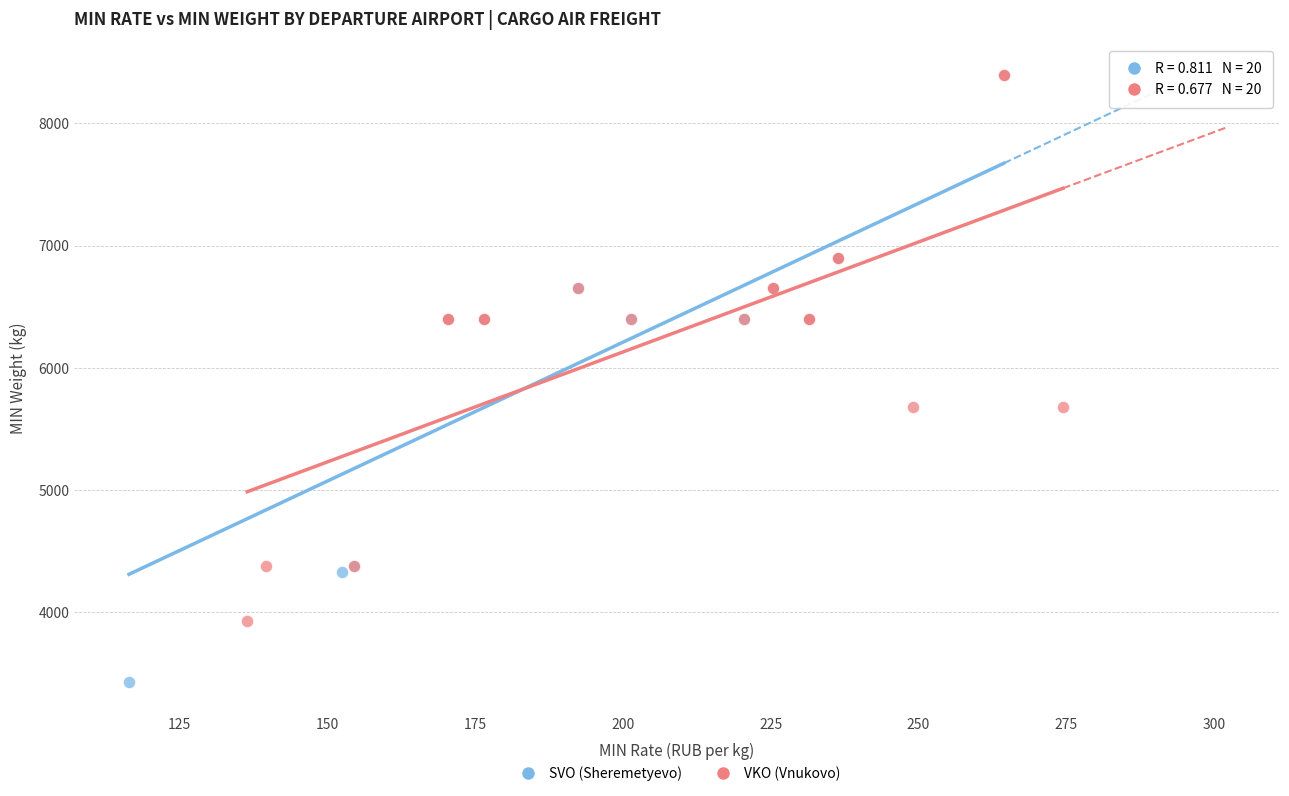

Which series contains the lowest Y value?

SVO (Sheremetyevo)